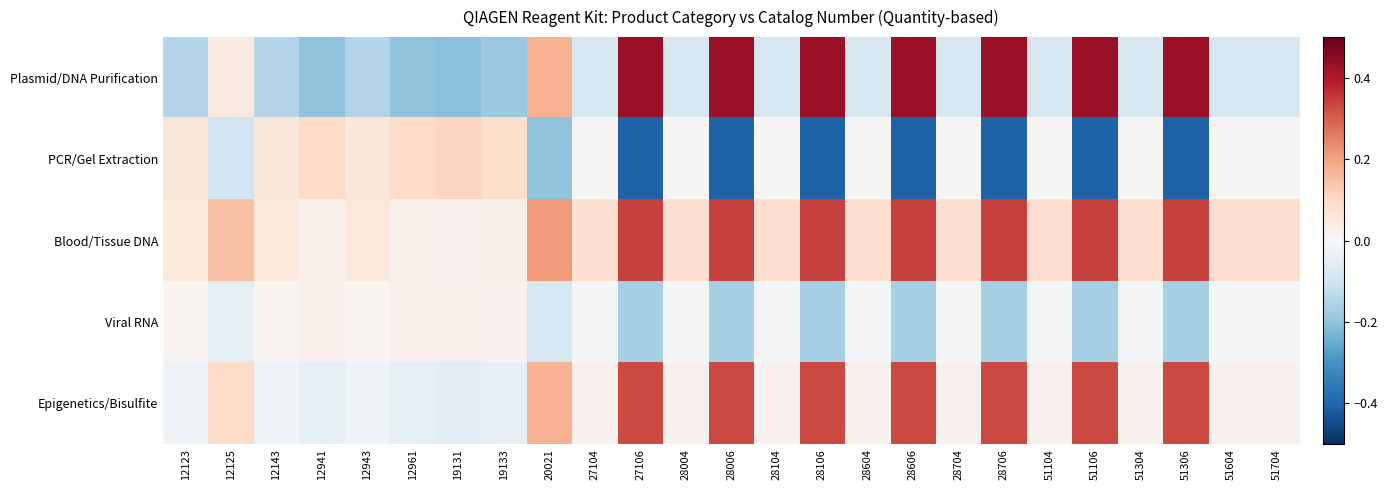

Which label corresponds to the smallest value in the chart?

27106